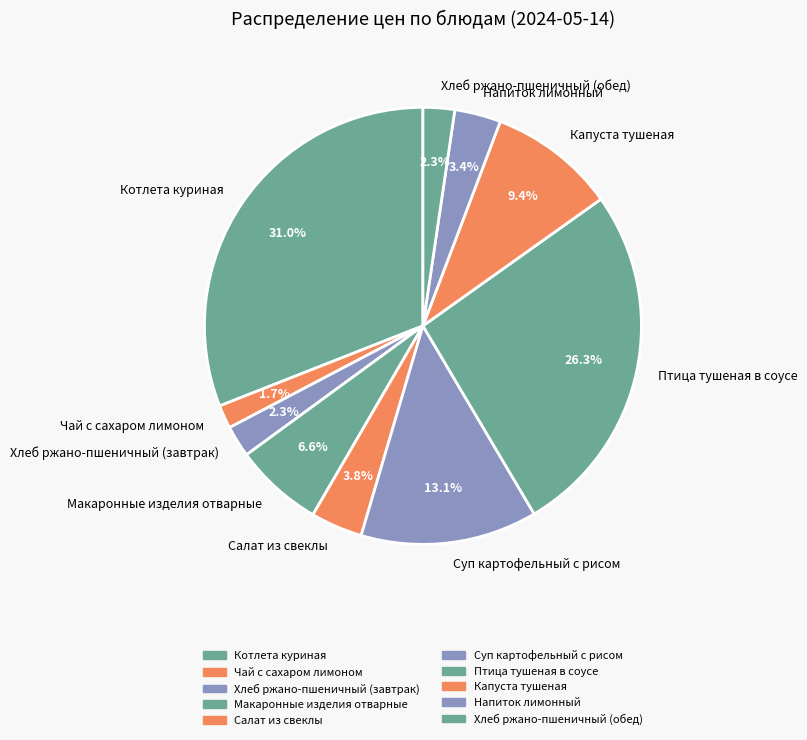

True or false: Капуста тушеная accounts for 9% of the total.

True